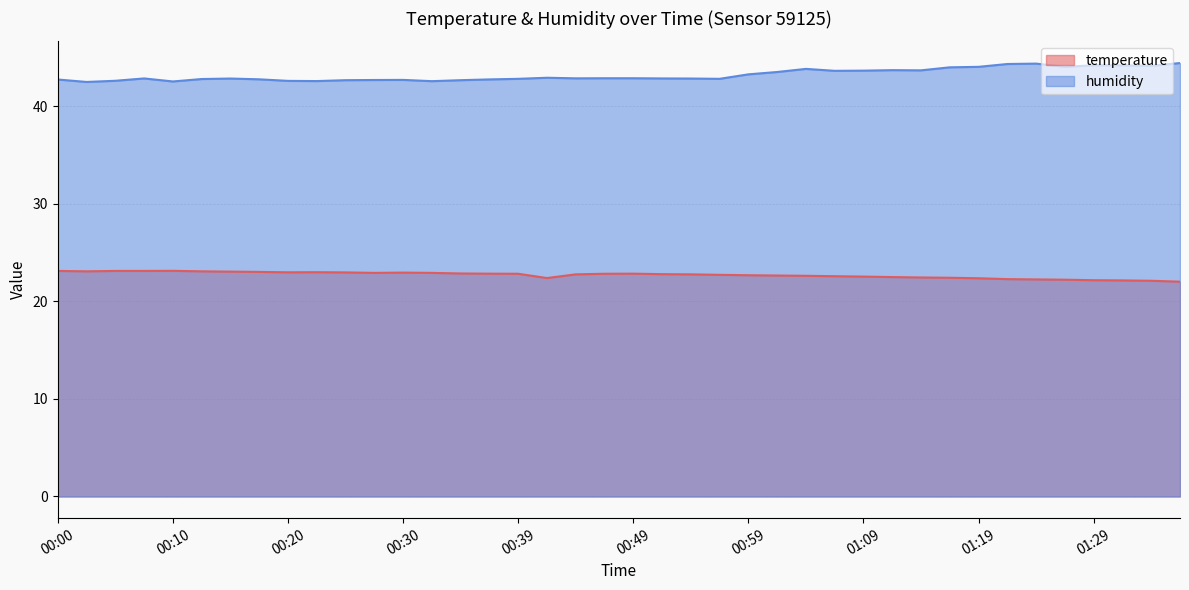

What is the sum of the humidity values at 01:16 and 00:22?

86.6